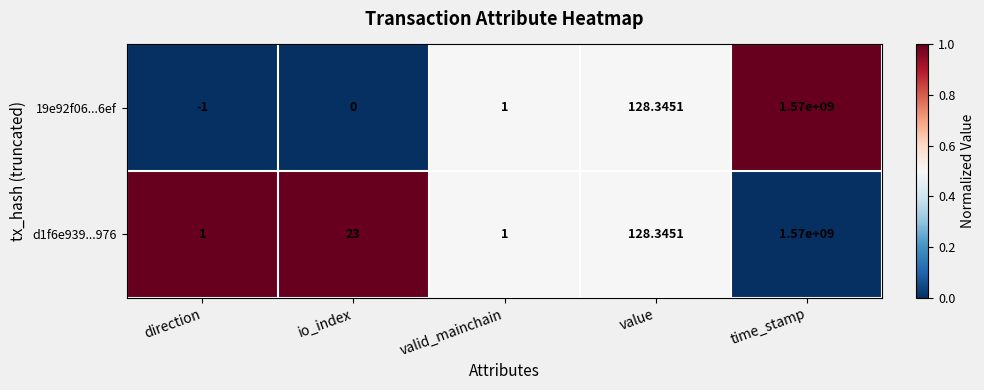

At which label is d1f6e939...976 closest to 785000000?

value